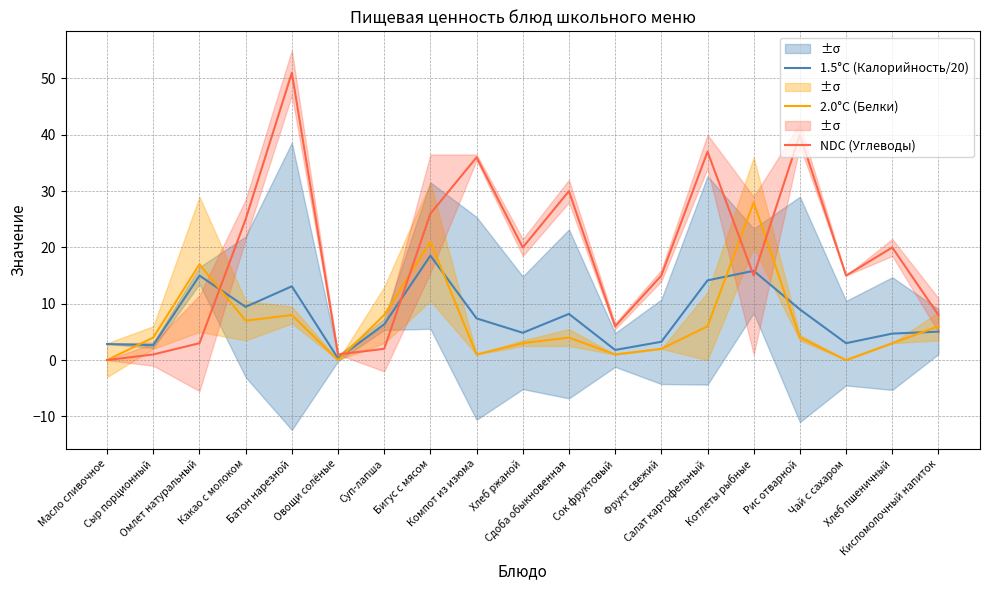

What is the total value across all series at Сдоба обыкновенная?

42.2